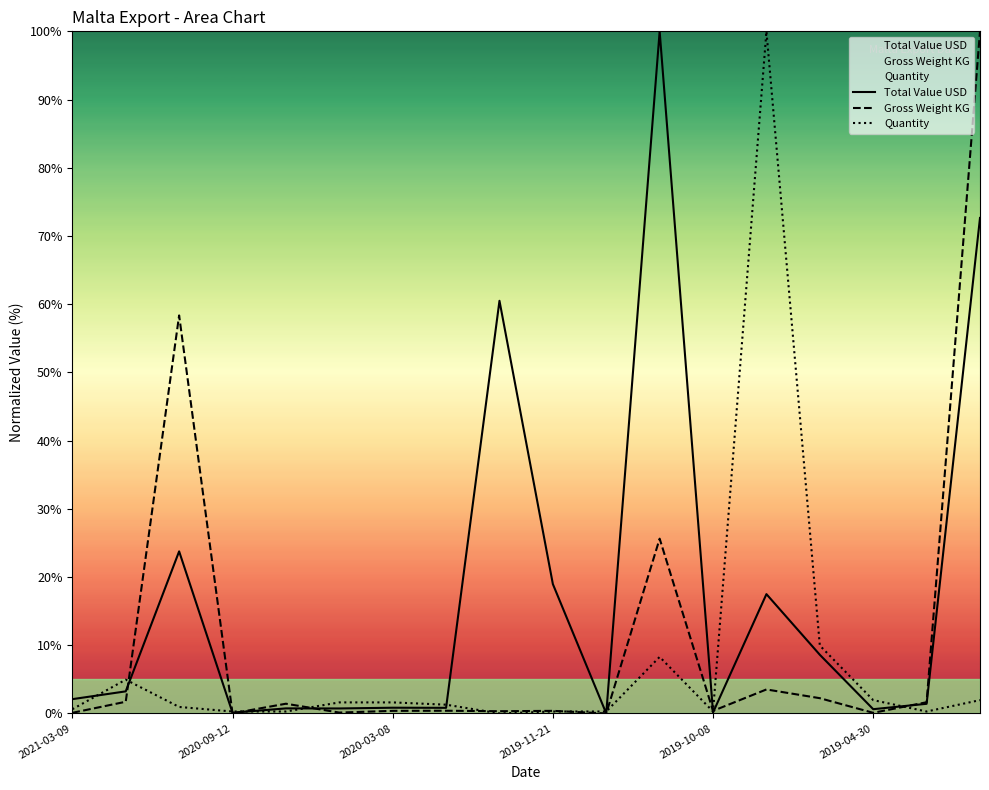

Which series has the largest total across all categories?

Total Value USD